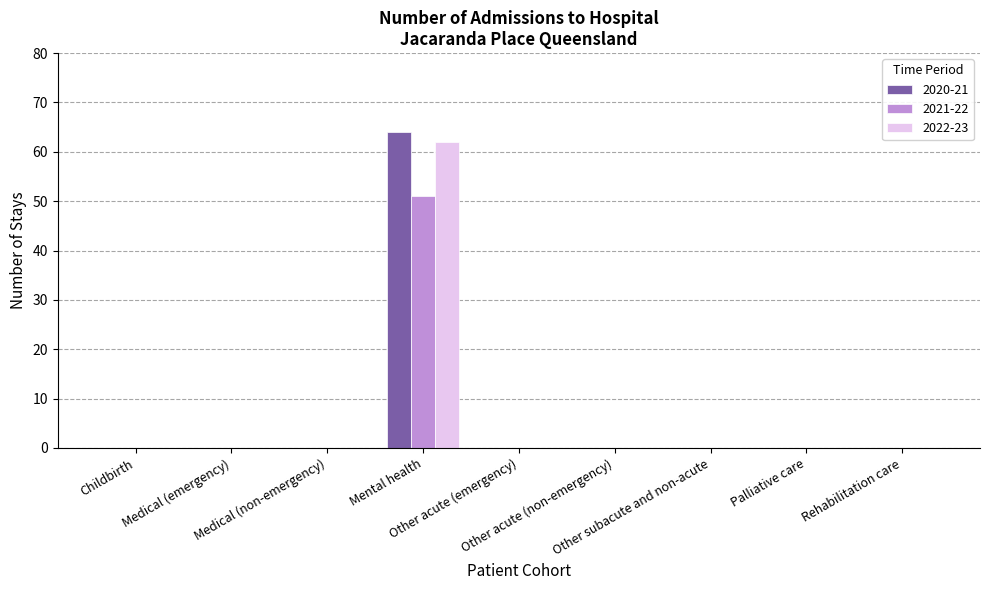

Is it true that 2022-23 equals 0 at Other acute (non-emergency)?

True